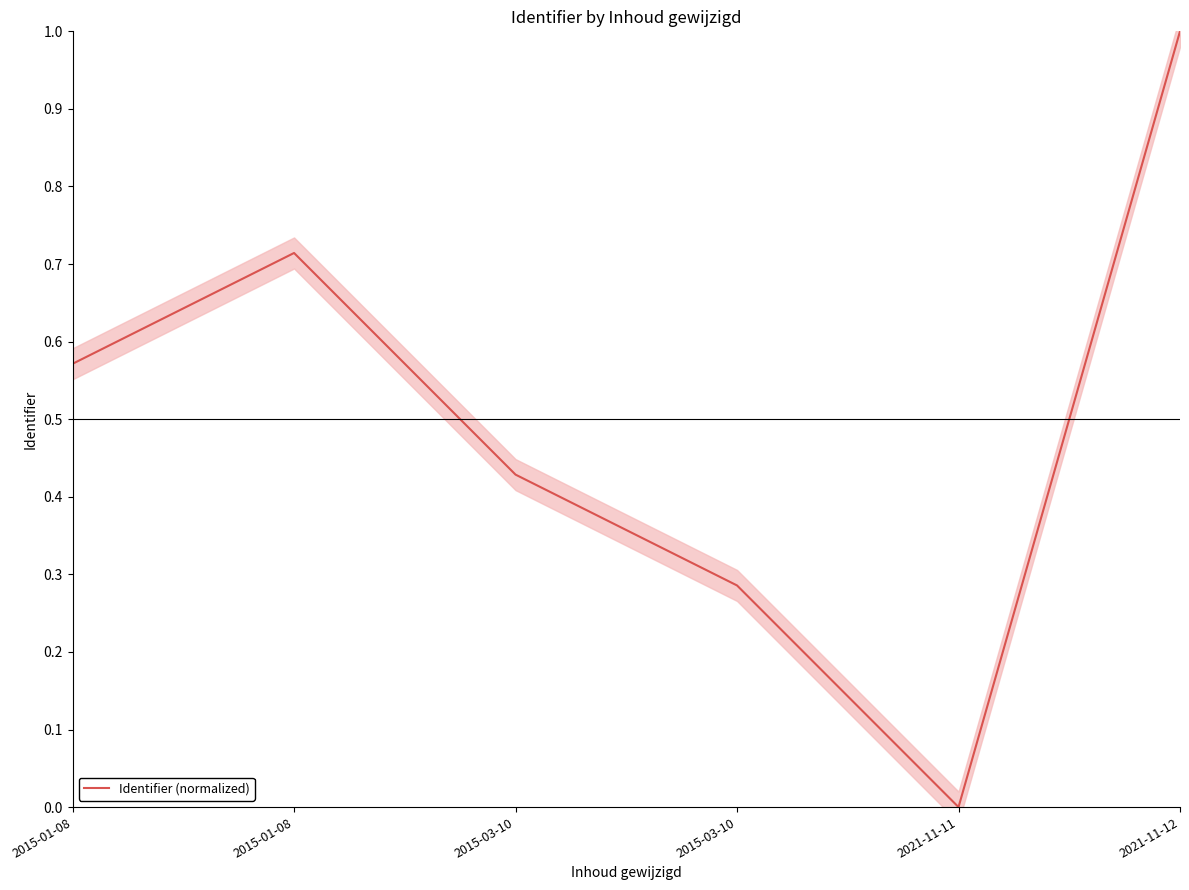

True or false: there are more than 2 points higher than both neighbors.

False